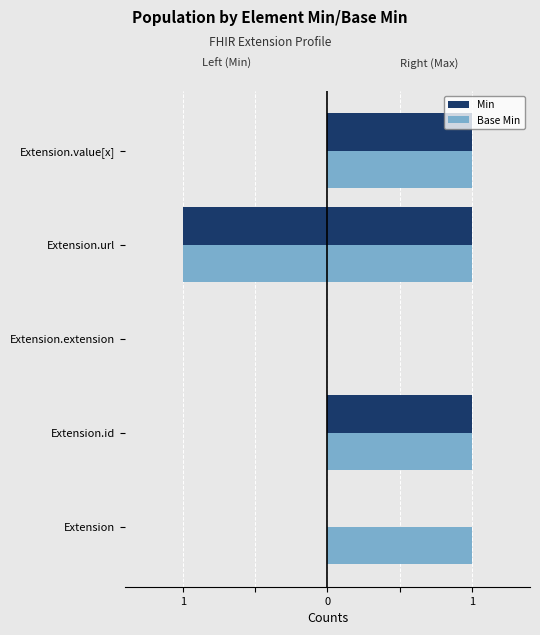

Count the number of categories in the chart.

5